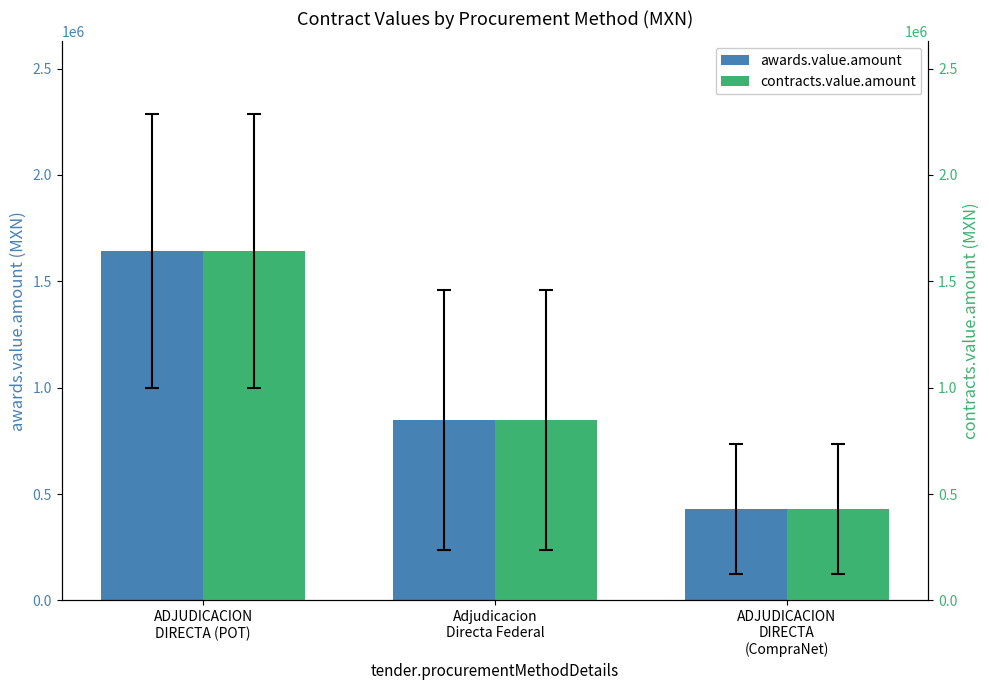

How many groups of bars are there?

3